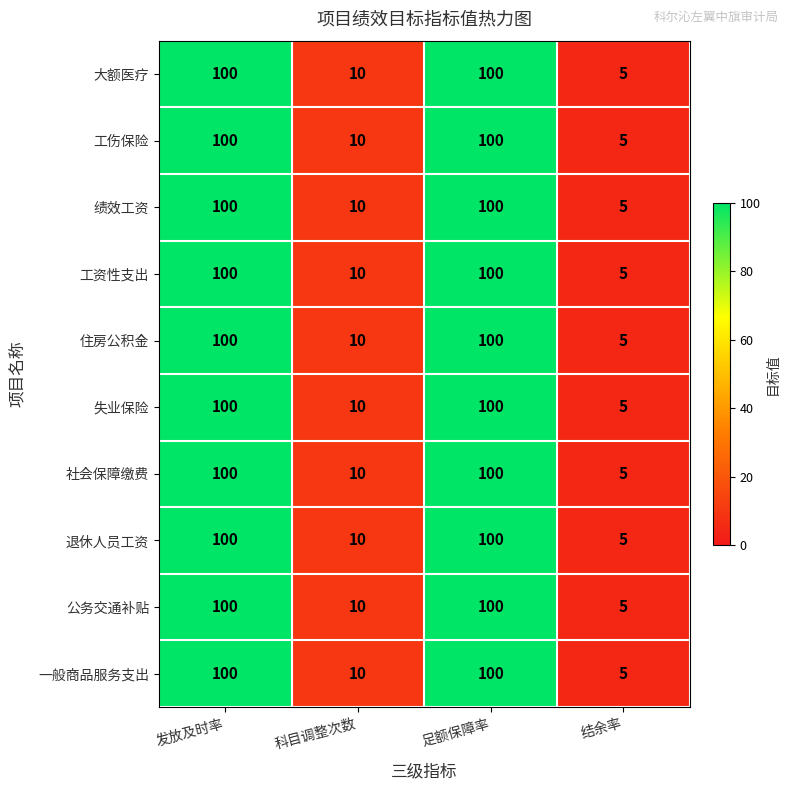

True or false: 一般商品服务支出 has a value of 100 at 足额保障率.

True